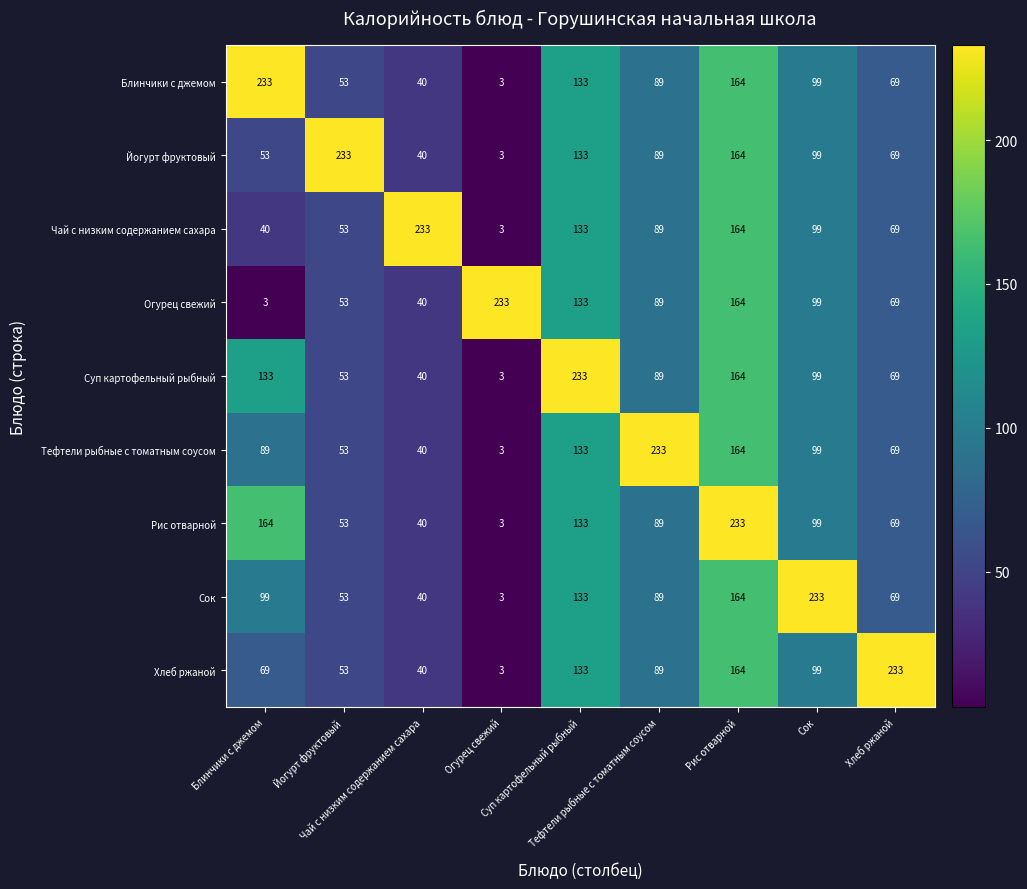

What is the difference between the highest and lowest values at Чай с низким содержанием сахара?

193